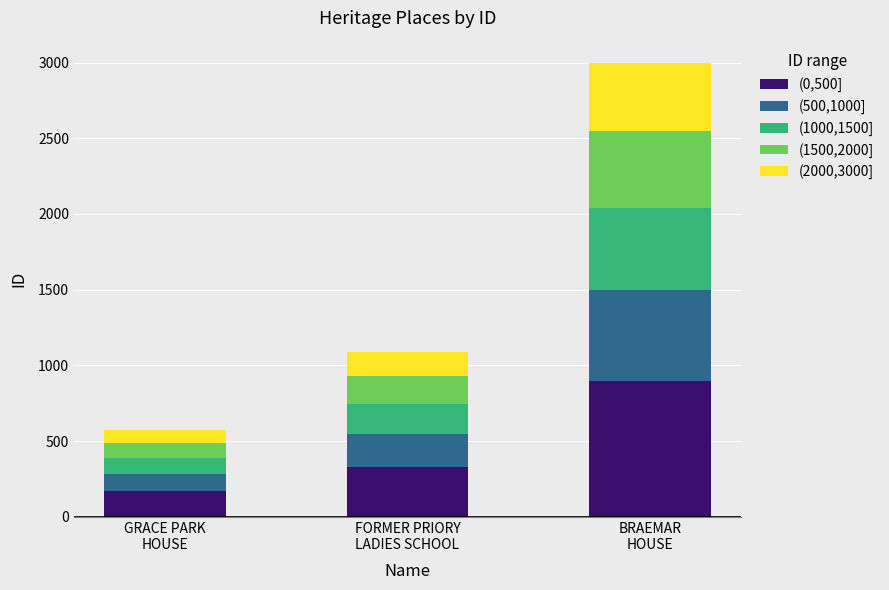

What are all the series names shown in the legend?

(0,500], (500,1000], (1000,1500], (1500,2000], (2000,3000]